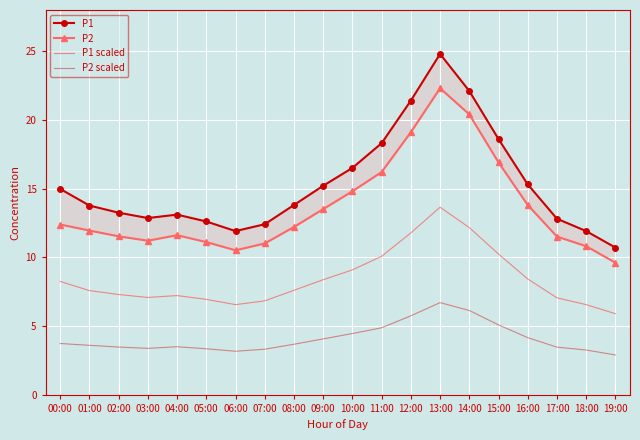

Reading right to left, list all the values displayed in this chart.

P1: 10.7	11.9	12.8	15.3	18.6	22.1	24.8	21.4	18.3	16.5	15.2	13.8	12.4	11.9	12.6	13.1	12.8	13.2	13.8	15.0
P2: 9.6	10.8	11.5	13.8	16.9	20.4	22.3	19.1	16.2	14.8	13.5	12.2	11.0	10.5	11.1	11.6	11.2	11.5	11.9	12.4
P1 scaled: 5.9	6.5	7.0	8.4	10.2	12.2	13.6	11.8	10.1	9.1	8.4	7.6	6.8	6.5	6.9	7.2	7.1	7.3	7.6	8.2
P2 scaled: 2.9	3.2	3.4	4.1	5.1	6.1	6.7	5.7	4.9	4.4	4.0	3.7	3.3	3.1	3.3	3.5	3.4	3.5	3.6	3.7